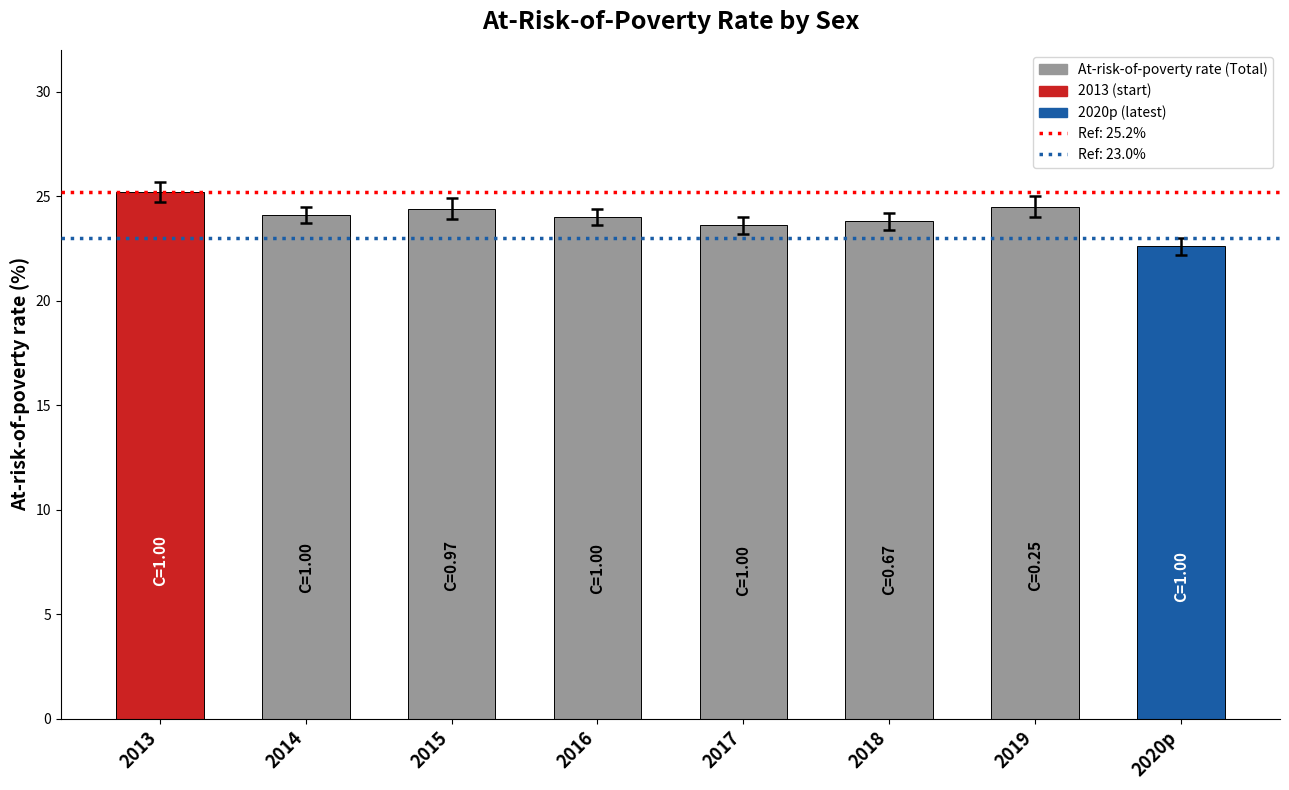

Which label corresponds to the smallest value in the chart?

2020p